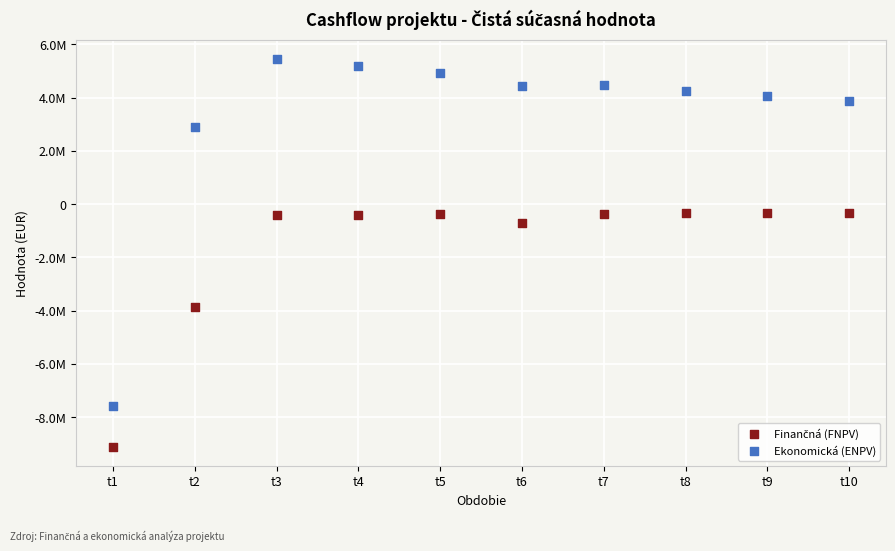

Which series has the widest spread of Y values?

Ekonomická (ENPV)